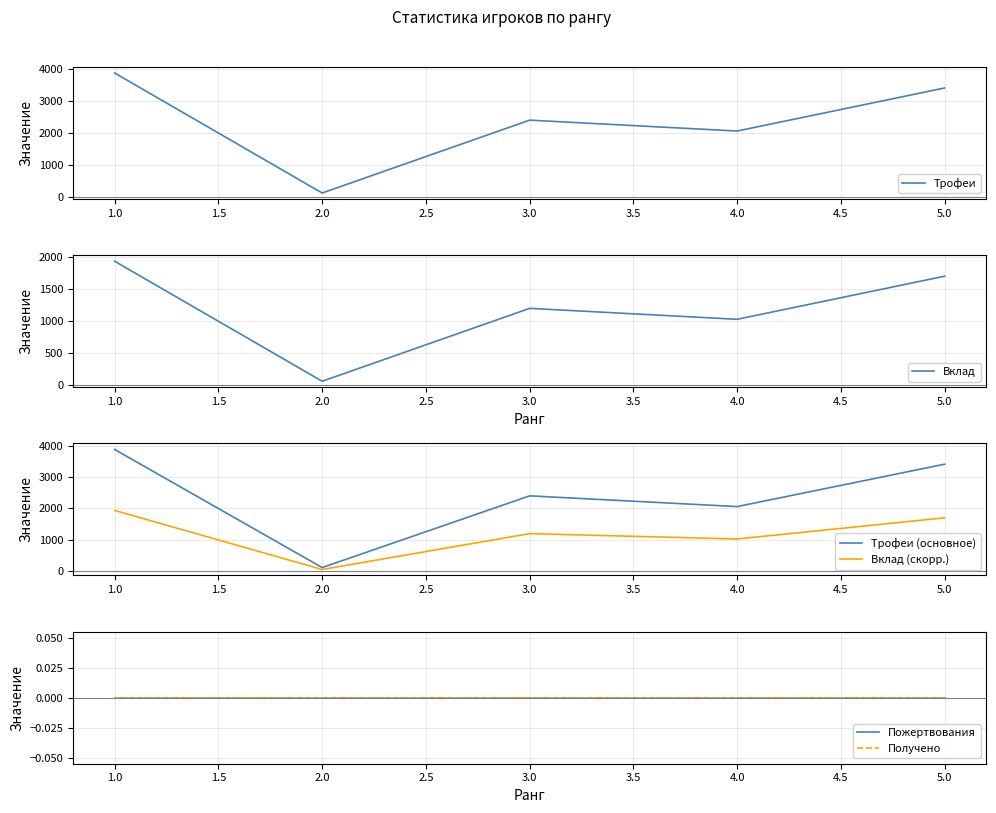

What is the difference between the maximum and second lowest values in the Вклад series?

908